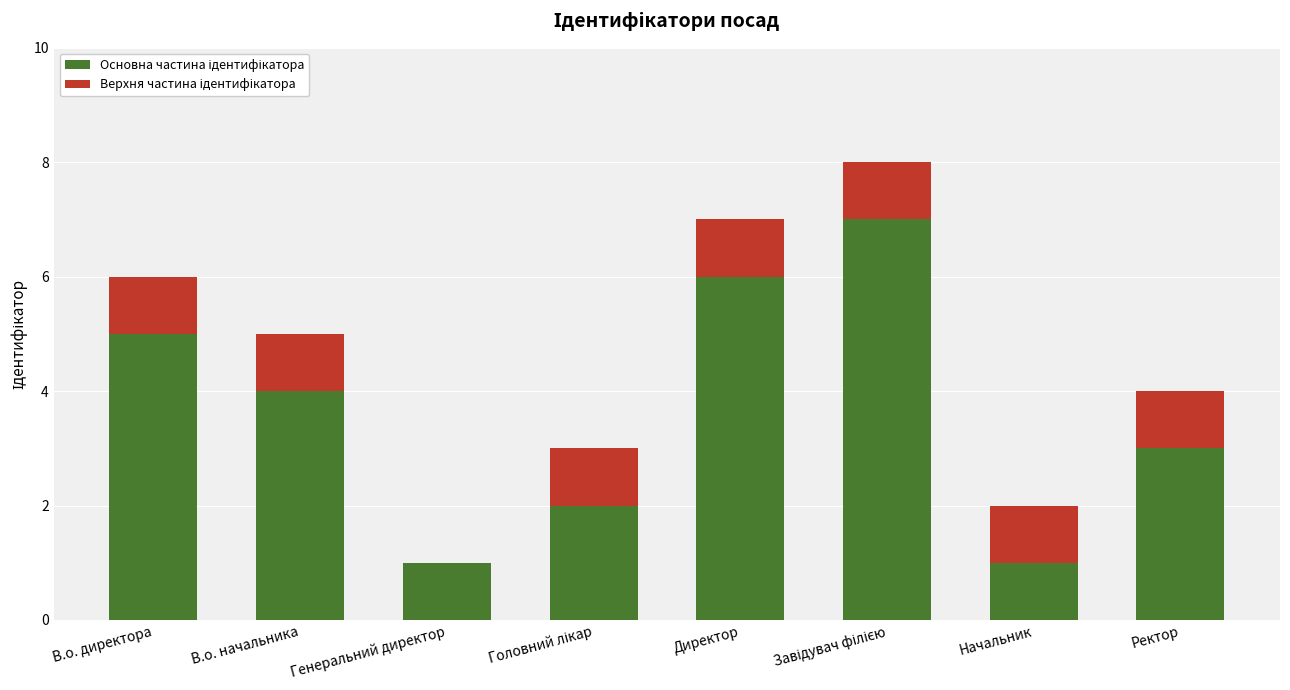

Are the bars horizontal?

No